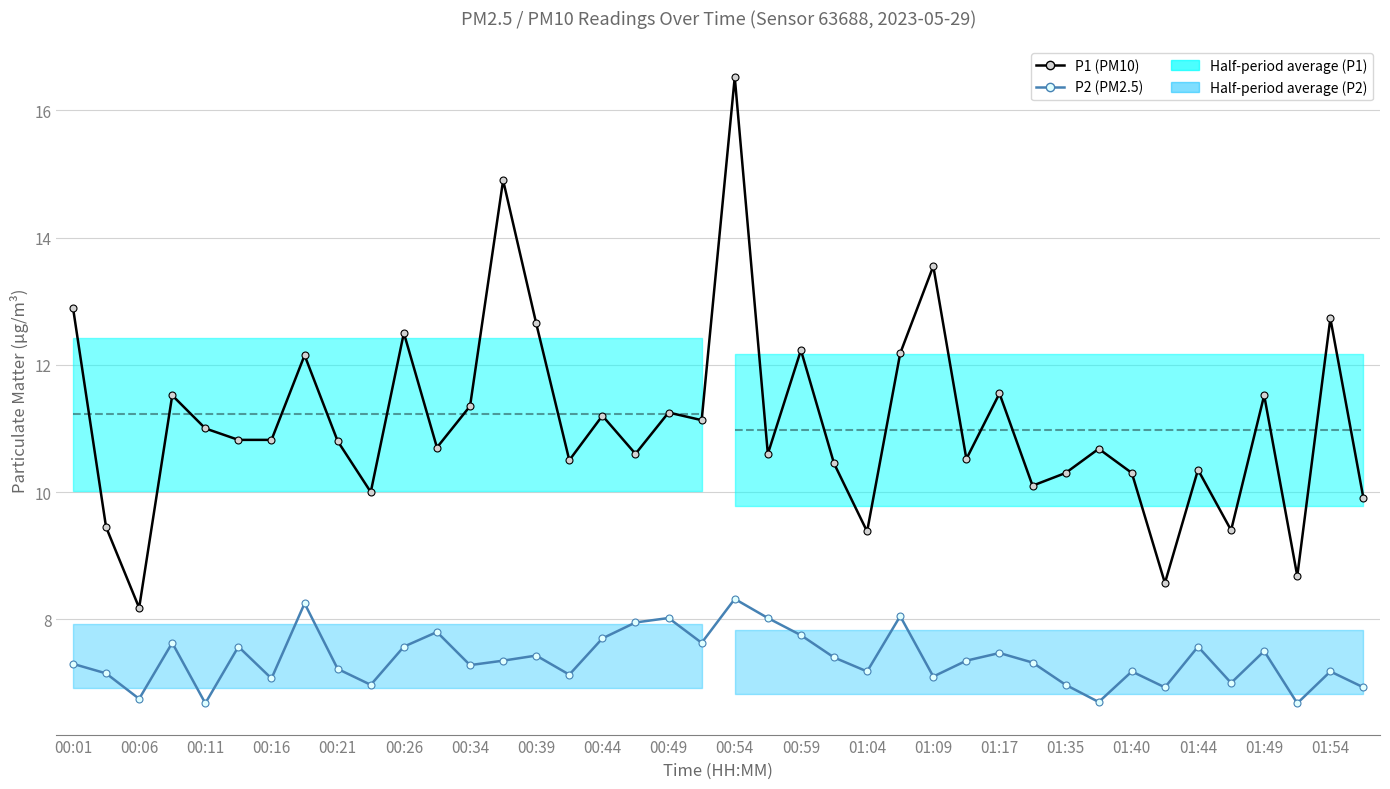

Which series has the largest range (max minus min)?

P1 (PM10)